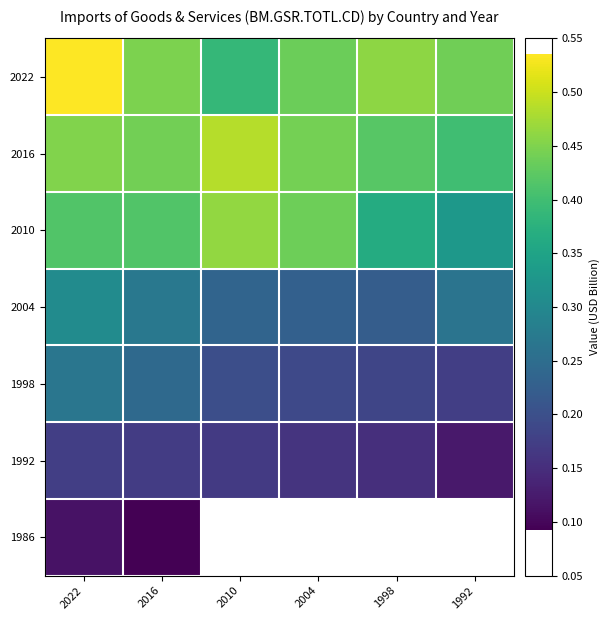

At which label does 2010 first exceed 414739264?

2016